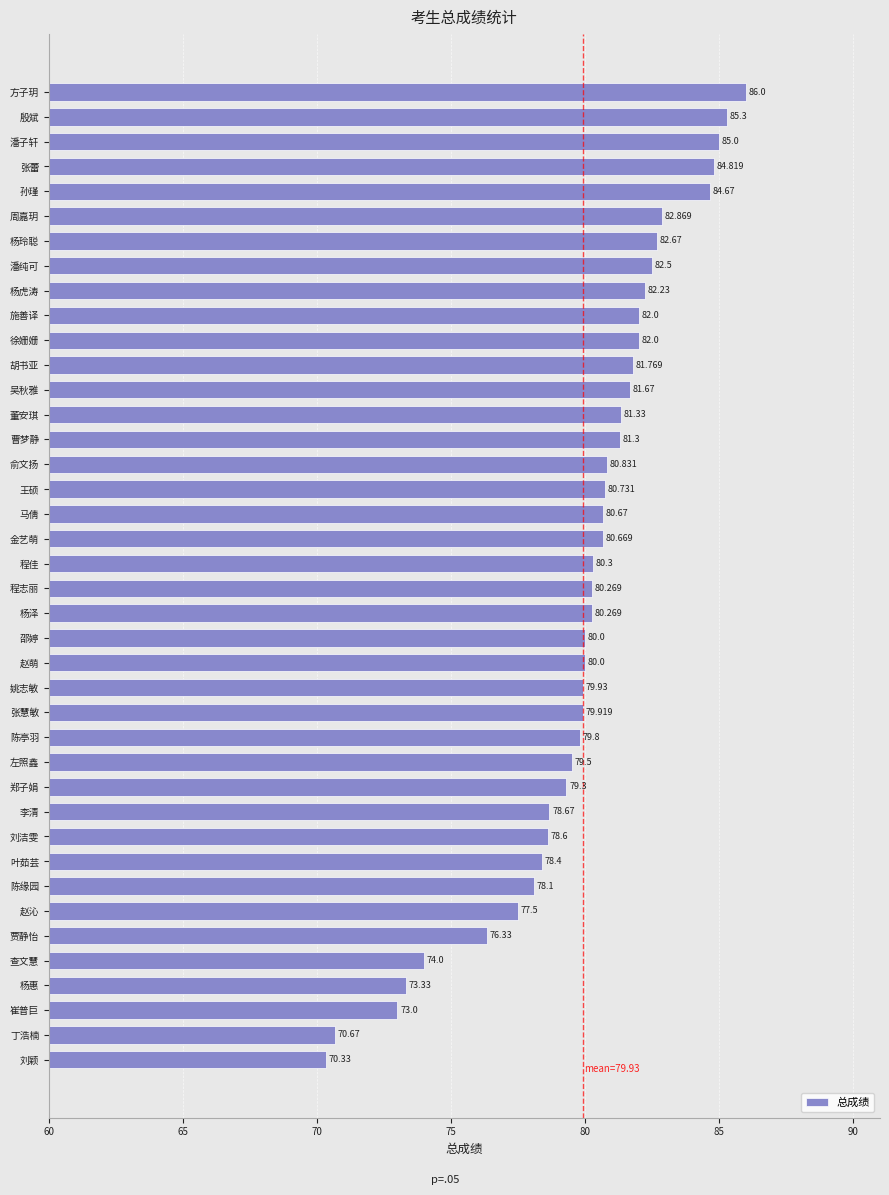

Where is the data nearest to the value 78?

陈缘园